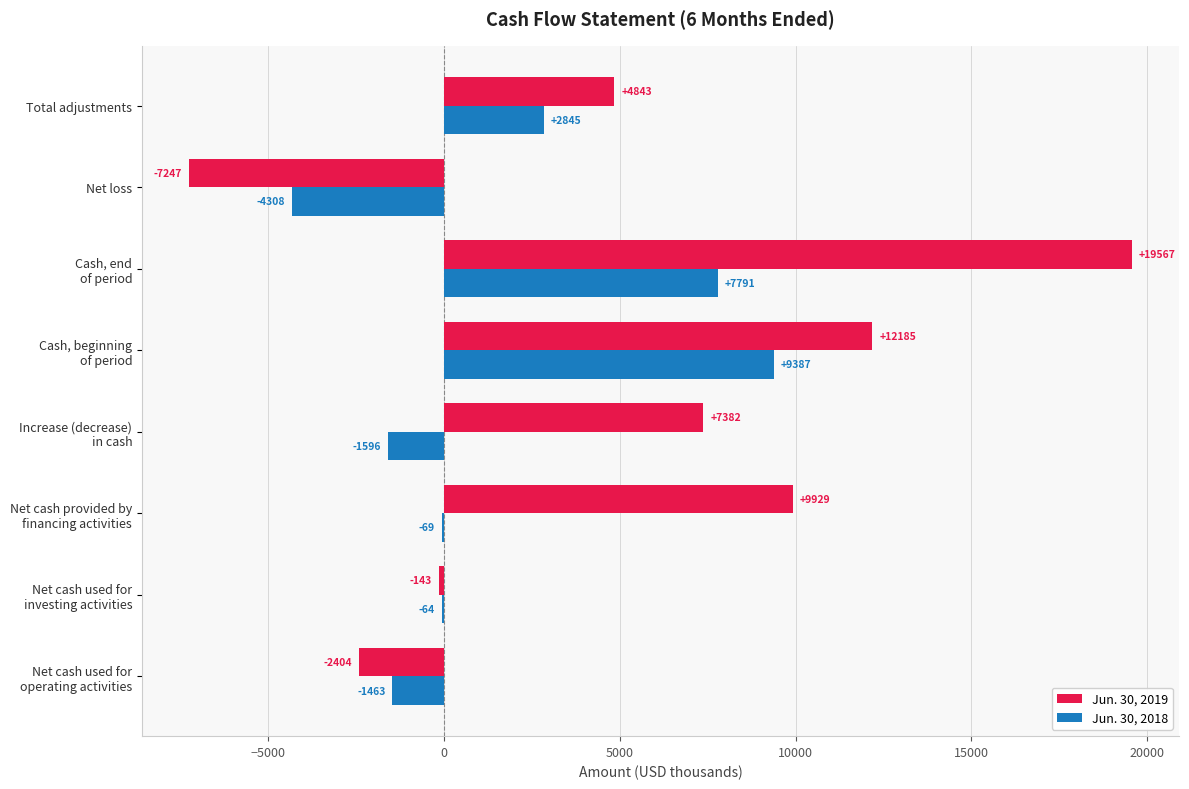

Where is Jun. 30, 2018 nearest to the value 2539?

Total adjustments